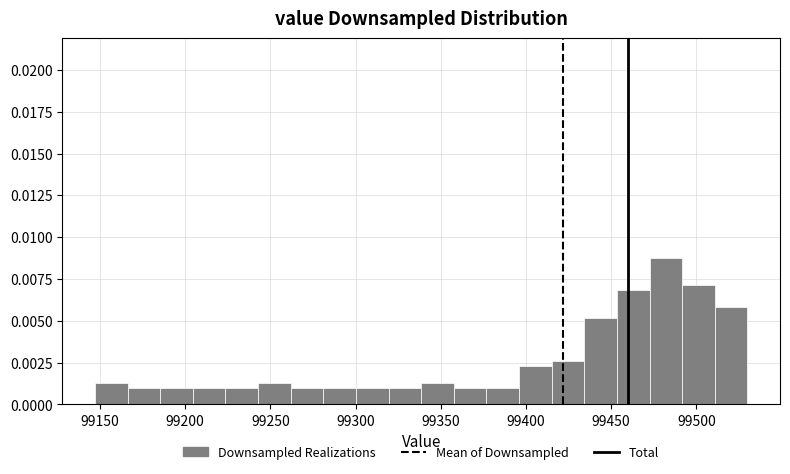

Around what value on the x-axis is the tallest bar? Give the approximate position of its centre, as read against the axis.

99480